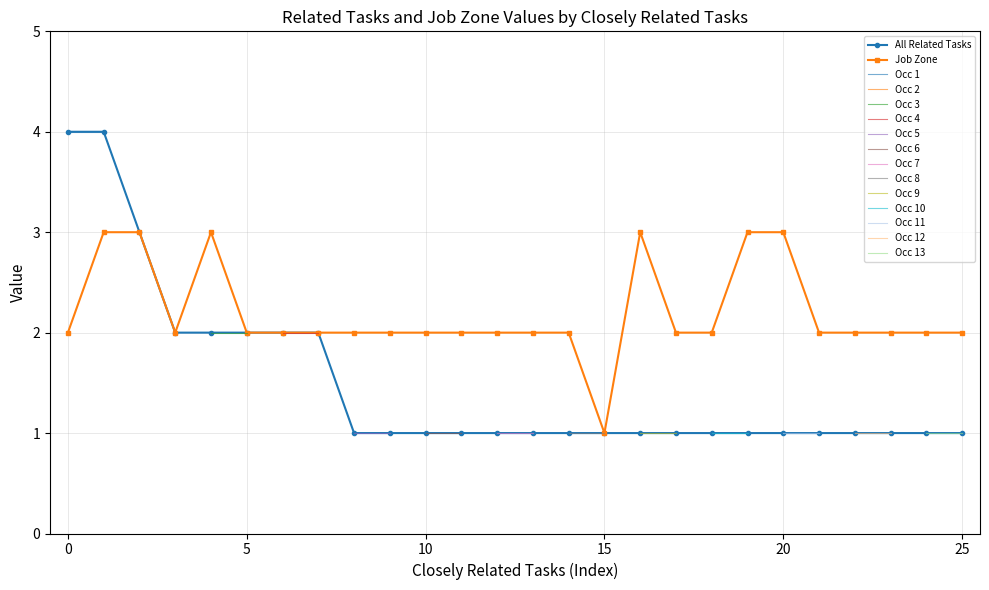

At which label does Job Zone reach its minimum?

15